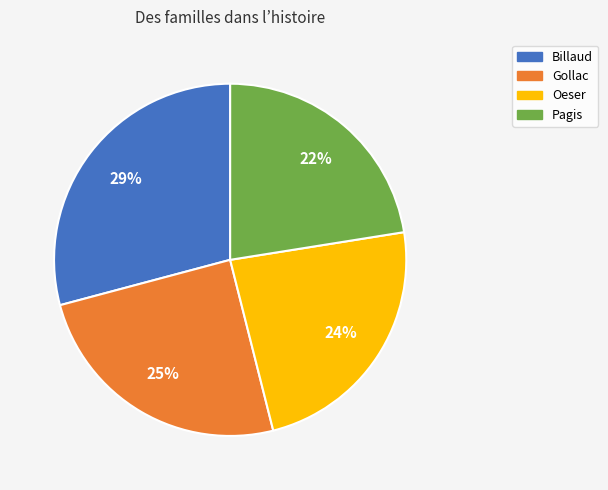

True or false: Gollac accounts for 25% of the total.

True